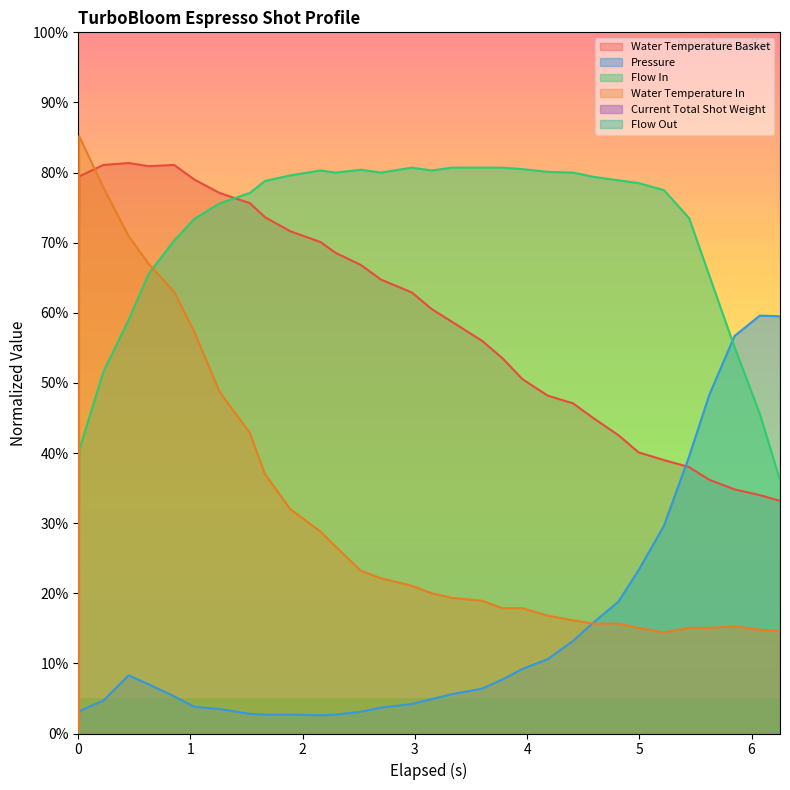

What is the maximum value for Pressure?

59.6